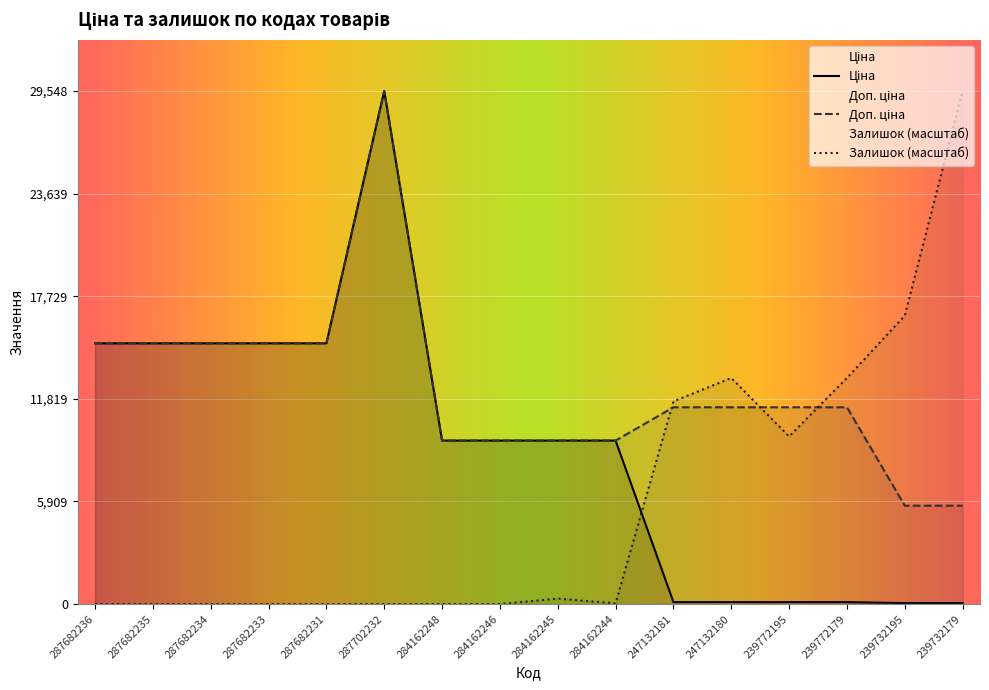

How many values in the Доп. ціна series exceed 11334?

6